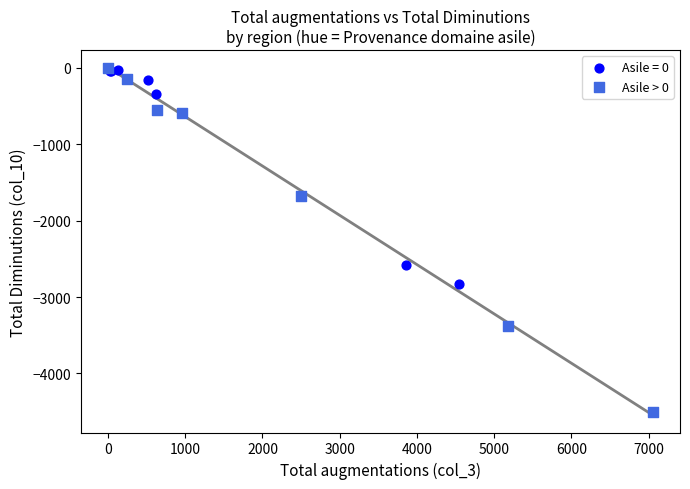

Which series reaches the minimum Y coordinate?

Asile > 0